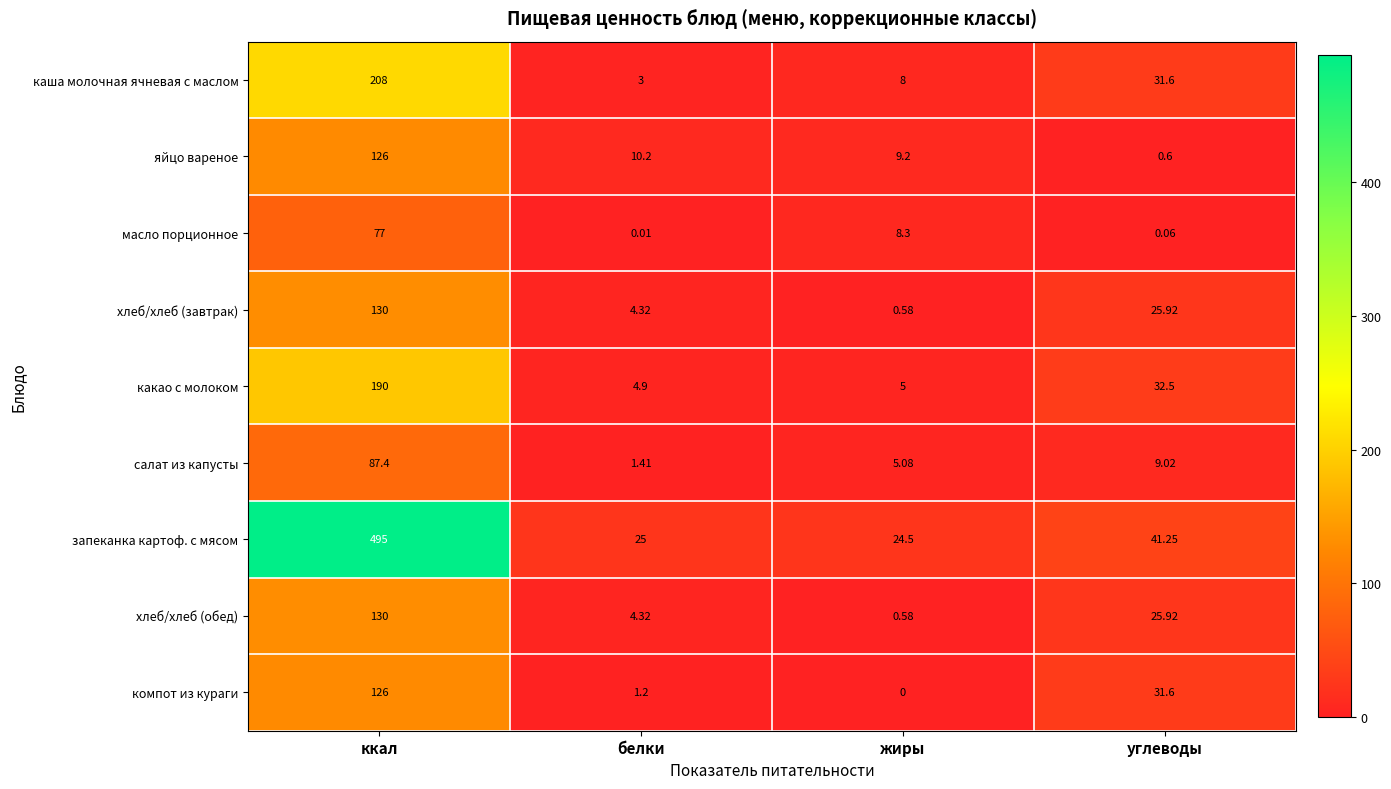

Which label corresponds to the largest value in the chart?

ккал